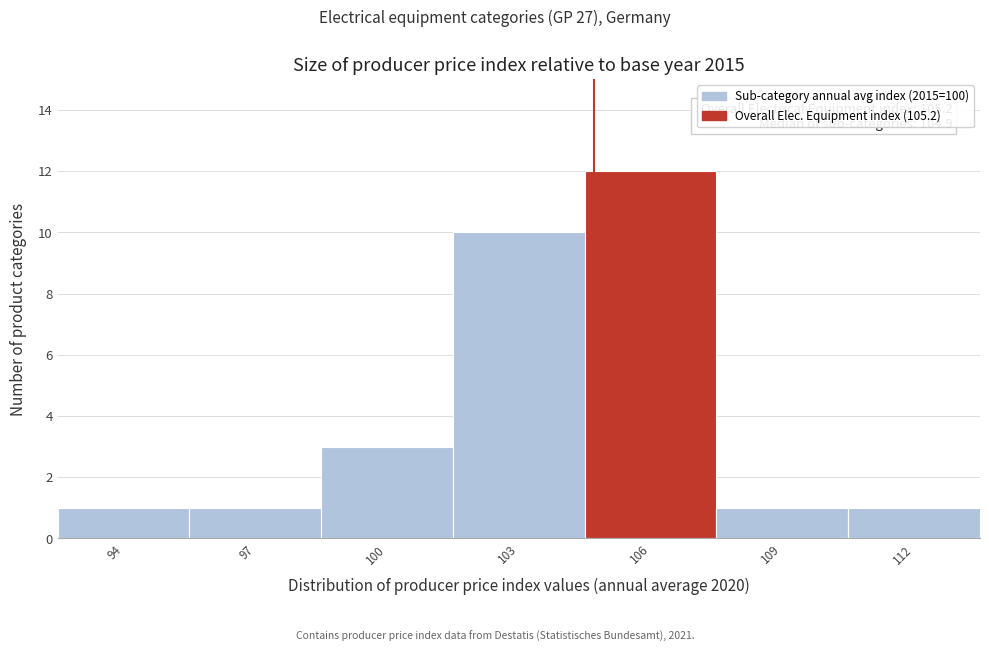

Reading left to right, list all the values displayed in this chart.

94=1	97=1	100=3	103=10	106=12	109=1	112=1